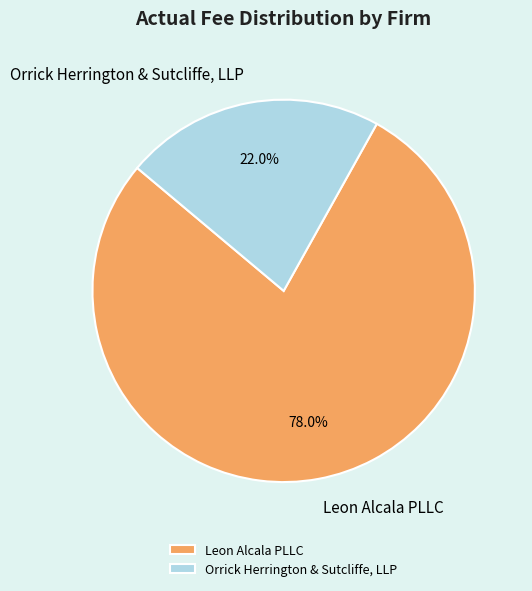

To the nearest percent, what is the combined percentage of Orrick Herrington & Sutcliffe, LLP and Leon Alcala PLLC?

100%